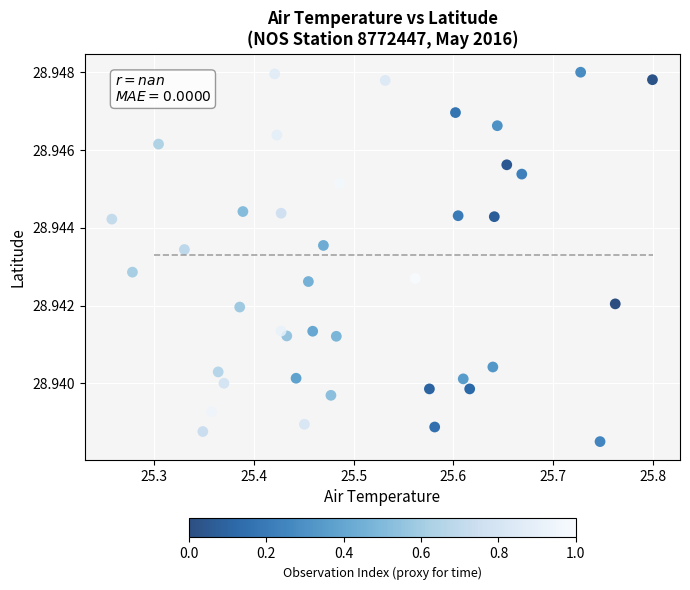

What is the range of X values (max minus min)?

0.5